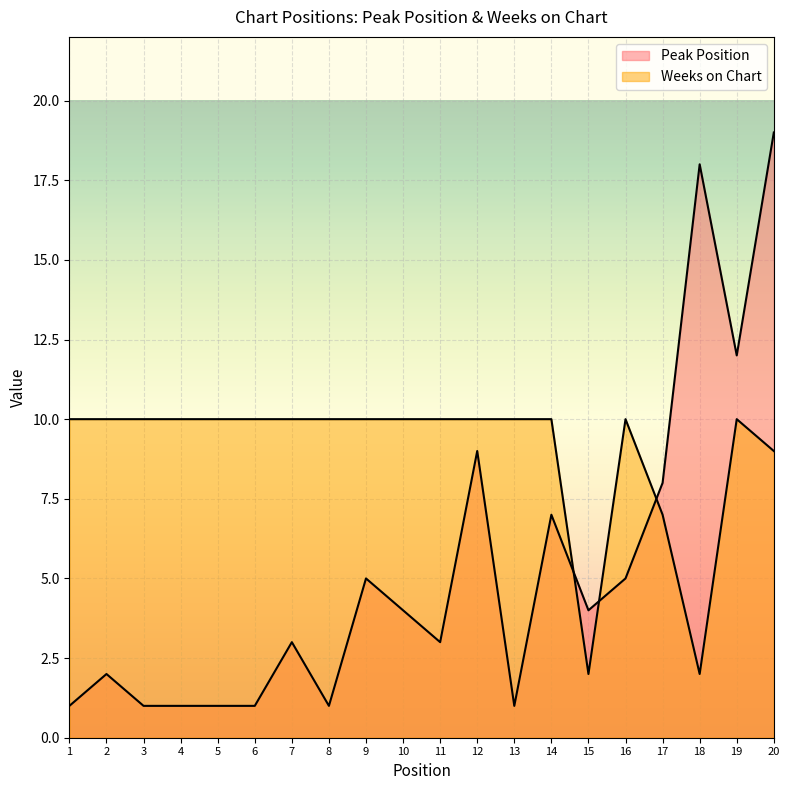

At which category is the sum across all series the highest?

20